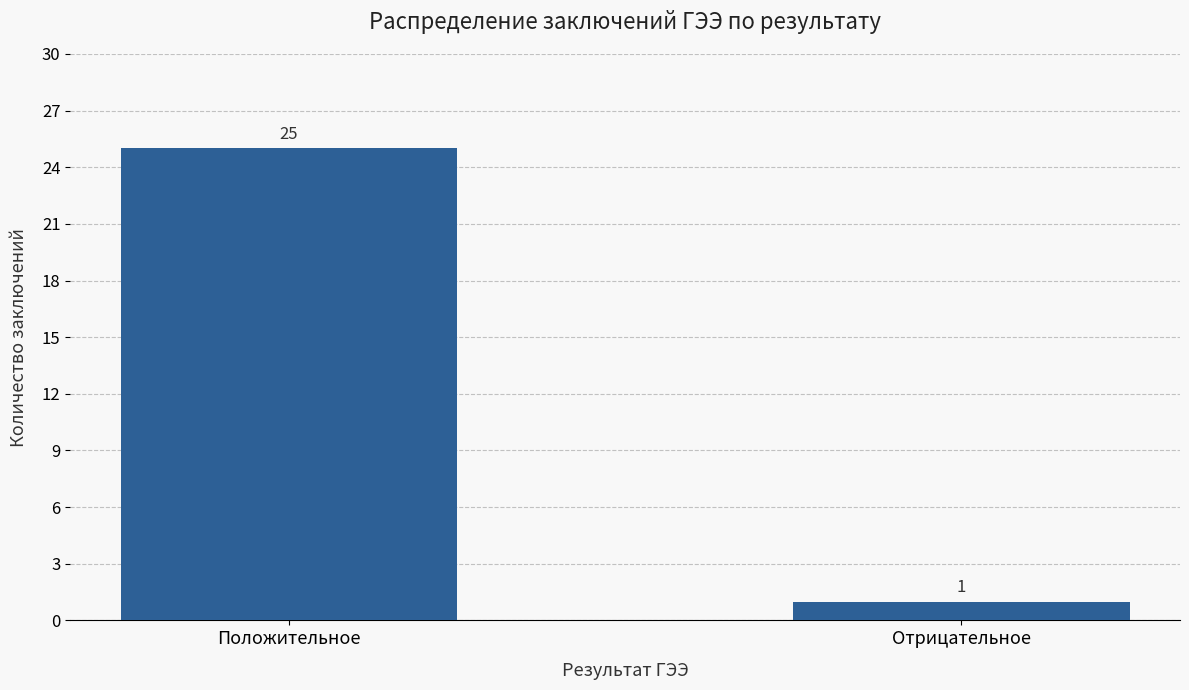

Reading left to right, extract all data points from this chart.

25	1